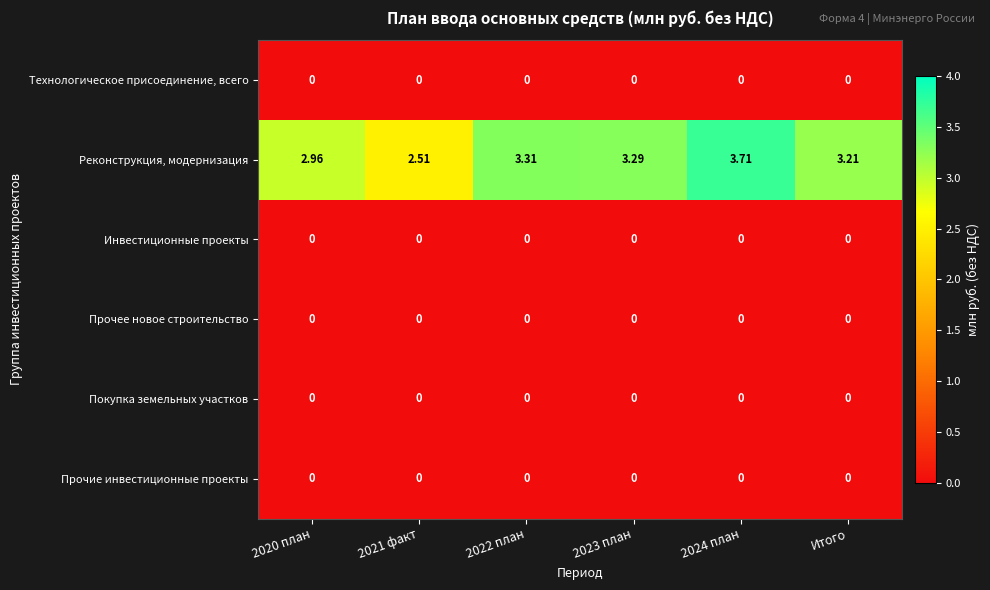

Which series changed the most between 2022 план and Итого?

Реконструкция, модернизация